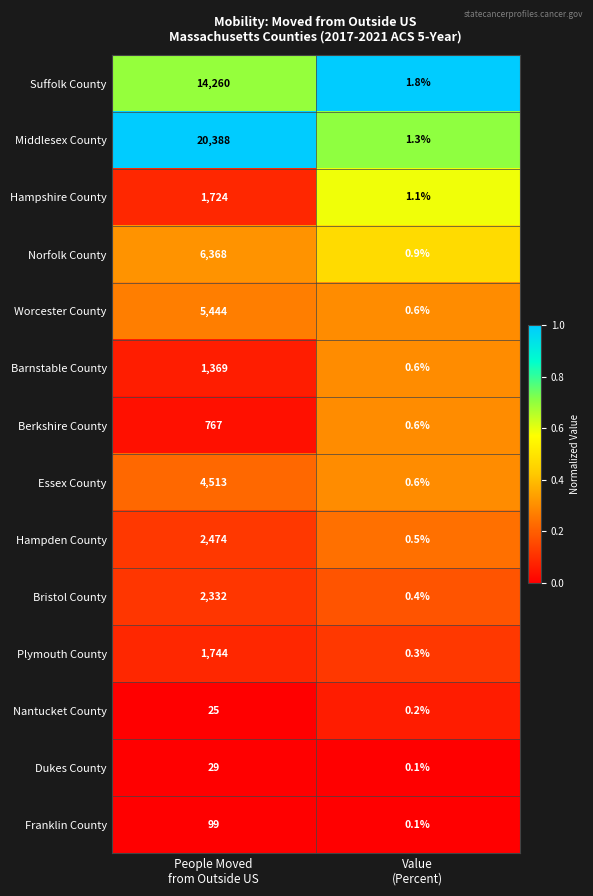

What is the sum of all Middlesex County values?

20389.3